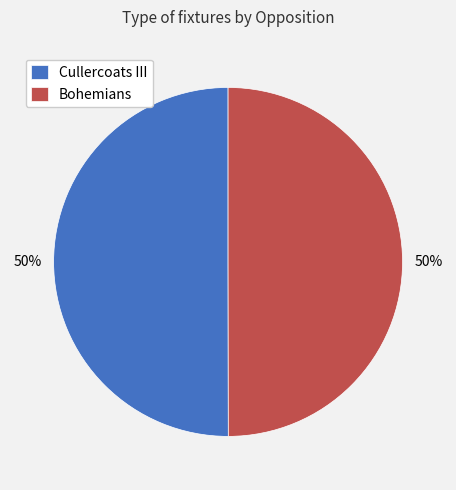

The Bohemians slice represents 50% of the pie. True or false?

True